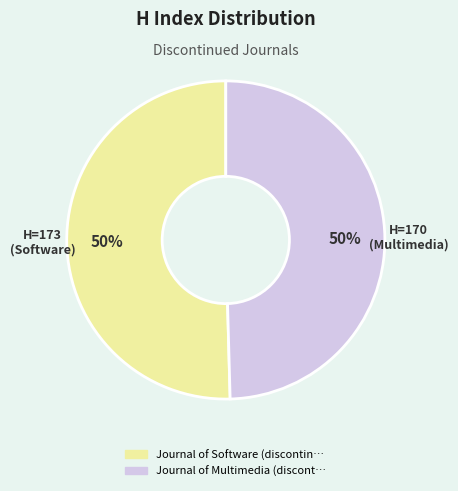

Which category accounts for the majority?

Journal of Software (discontinued)